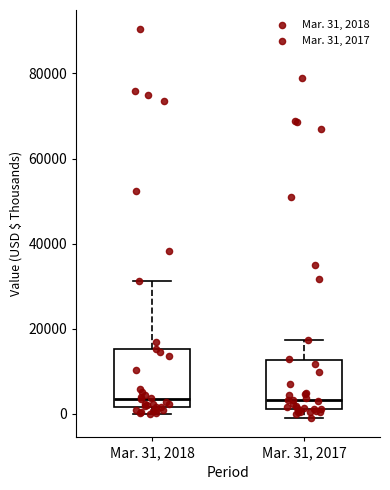

Comparing the boxes themselves (not the whiskers), which one is the tallest?

Mar. 31, 2018